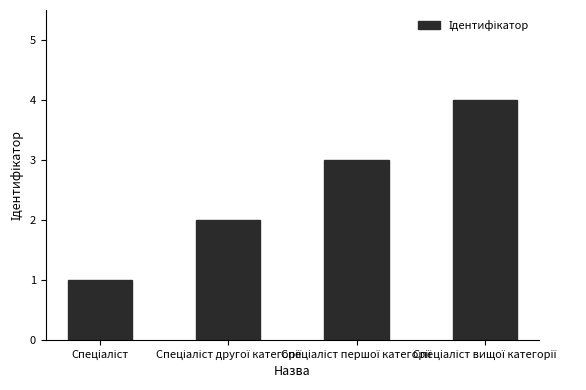

What is the sum of all values?

10